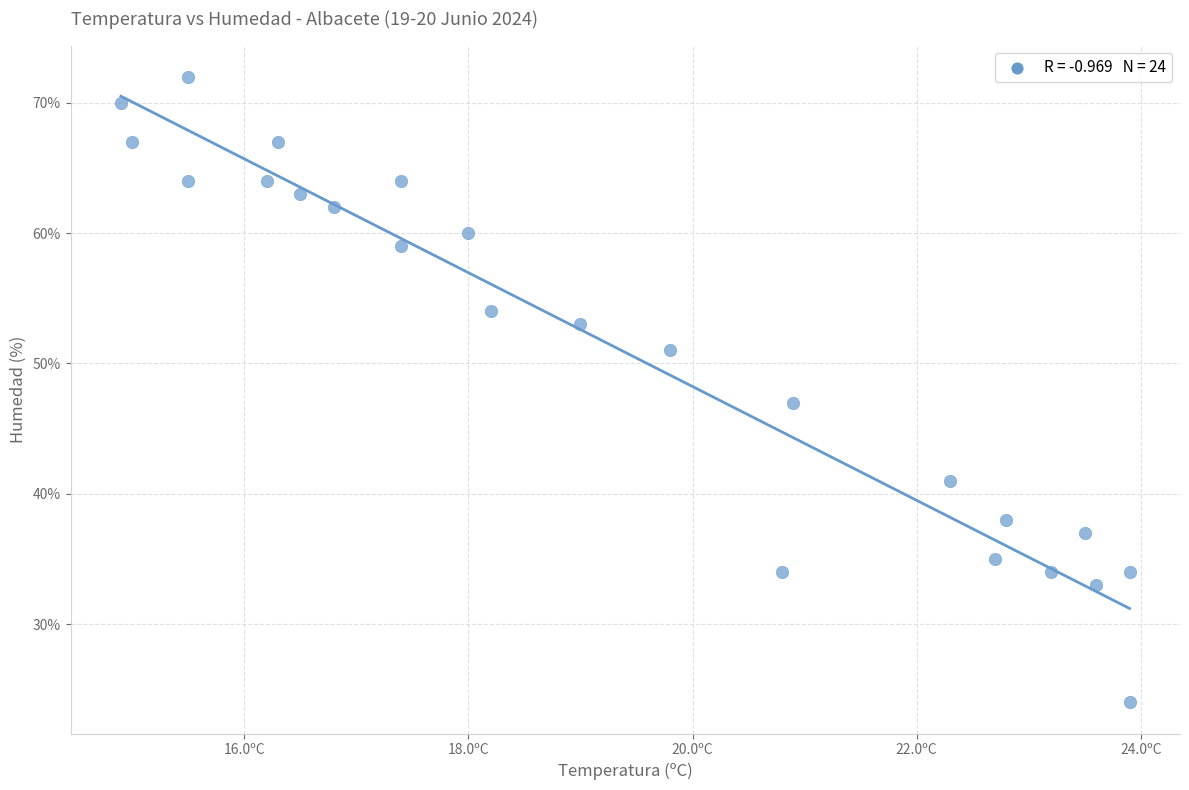

What is the range of Y values (max minus min)?

48